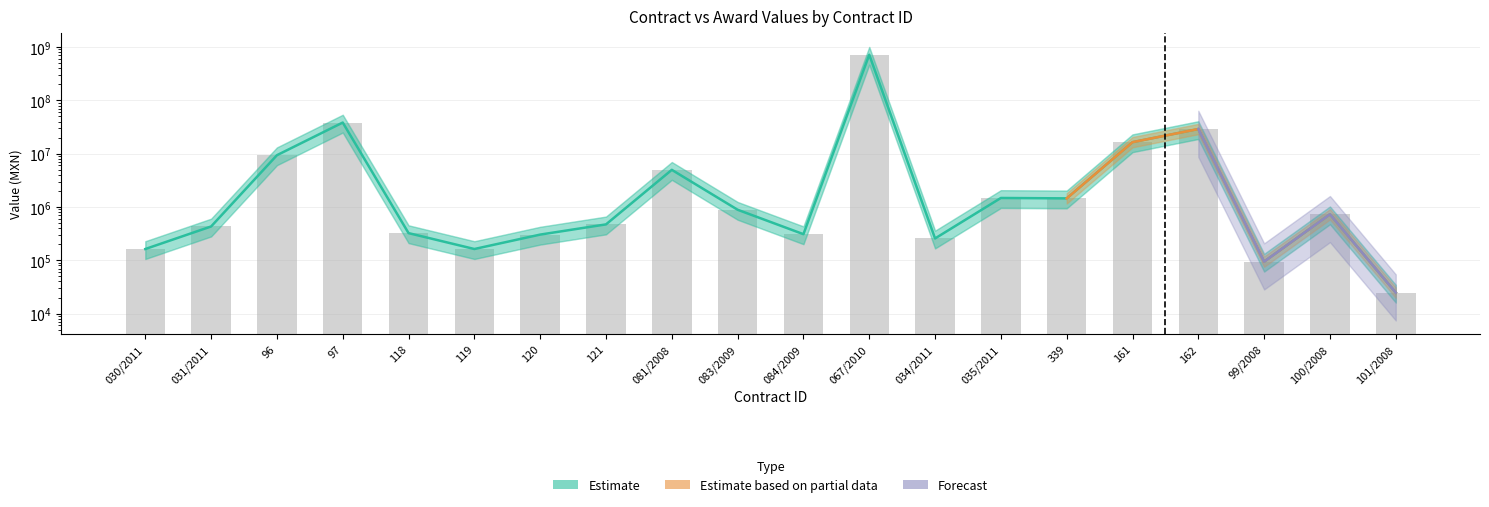

What position from the left is 118?

5